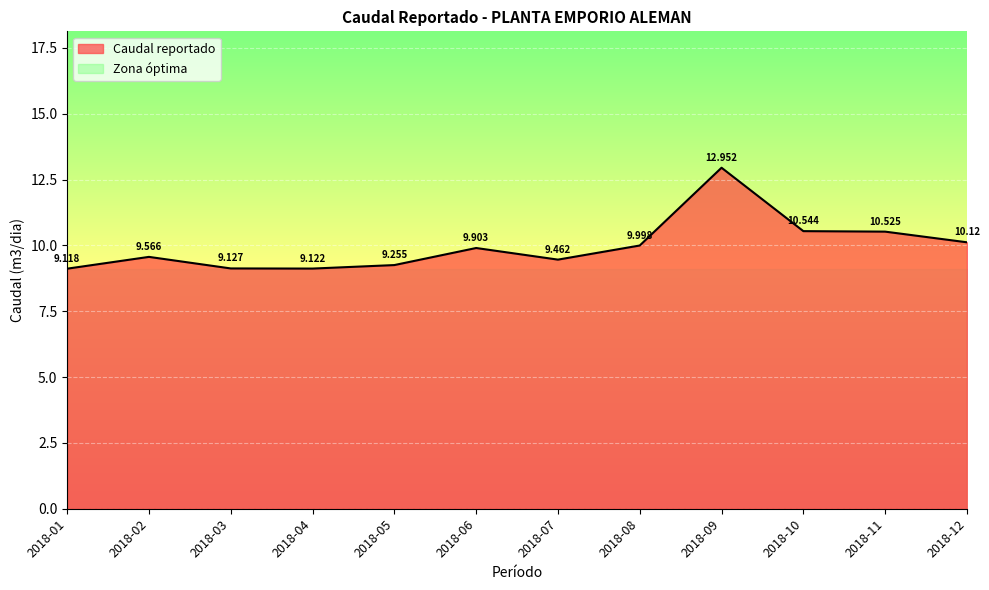

Where is the first local maximum?

2018-02